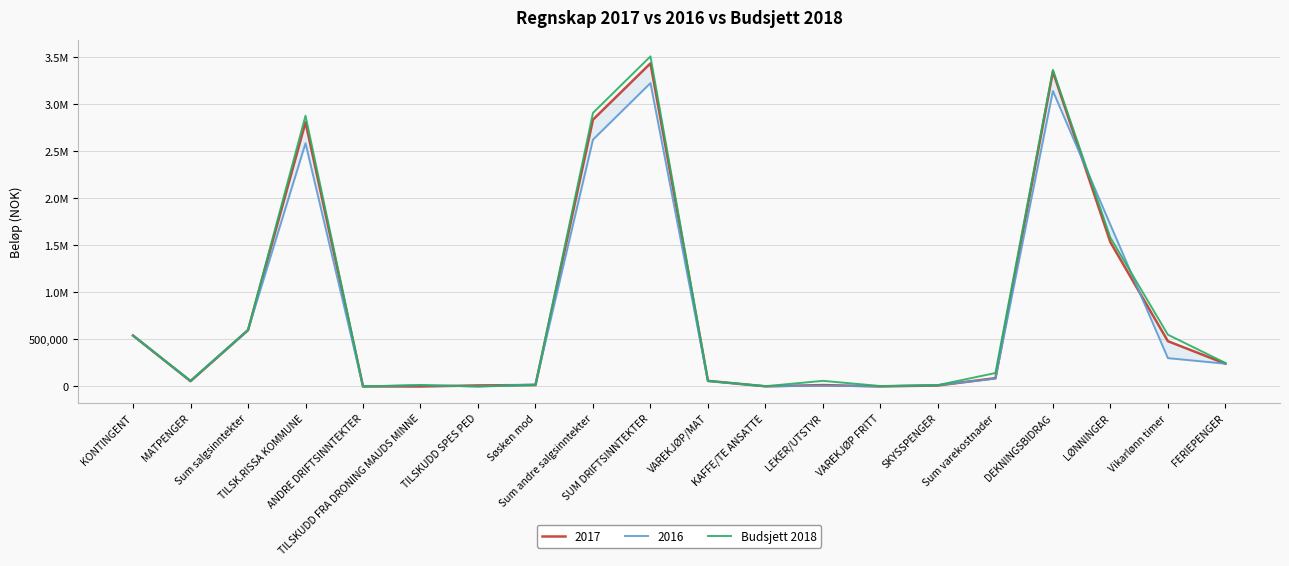

Is it true that the value at TILSKUDD FRA DRONING MAUDS MINNE is 6925?

False